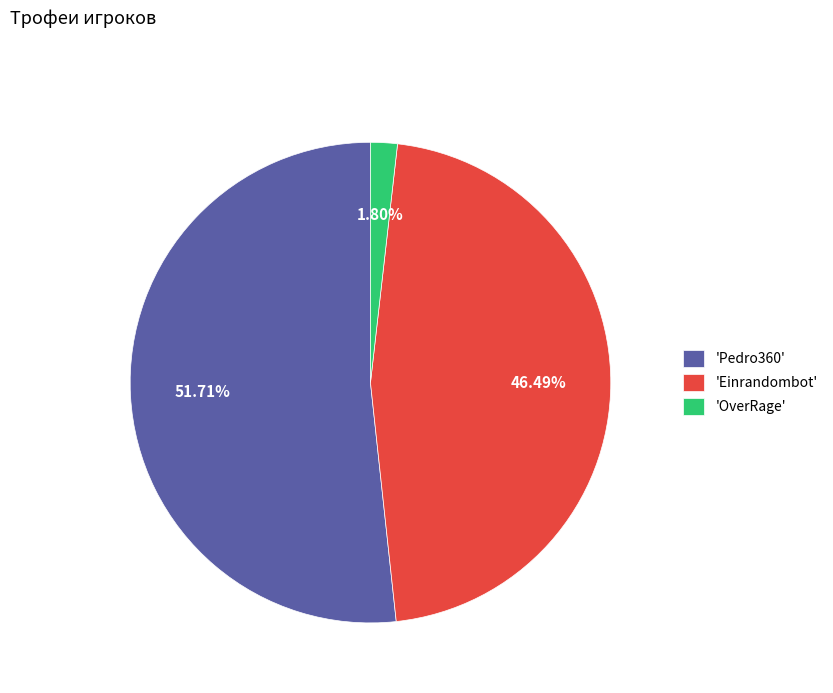

Which slice is the largest?

'Pedro360'